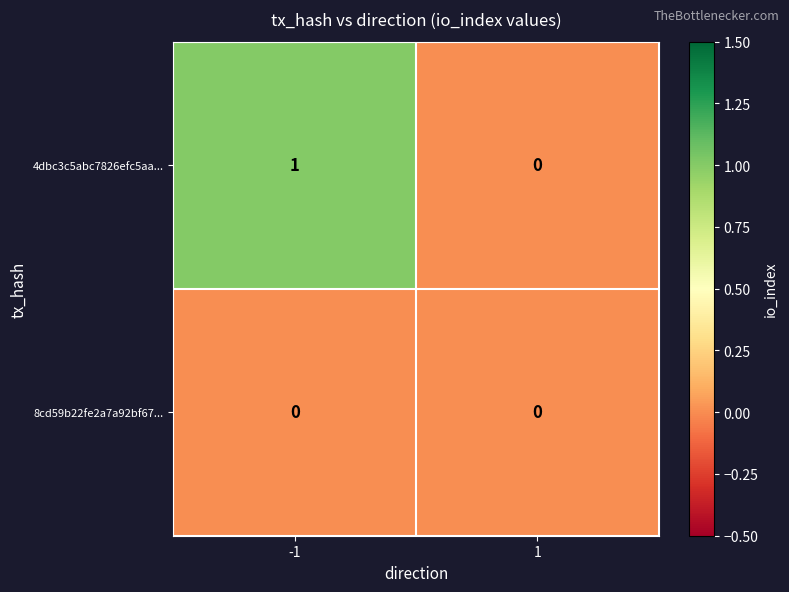

Which series changed the most between -1 and 1?

4dbc3c5abc7826efc5aa...